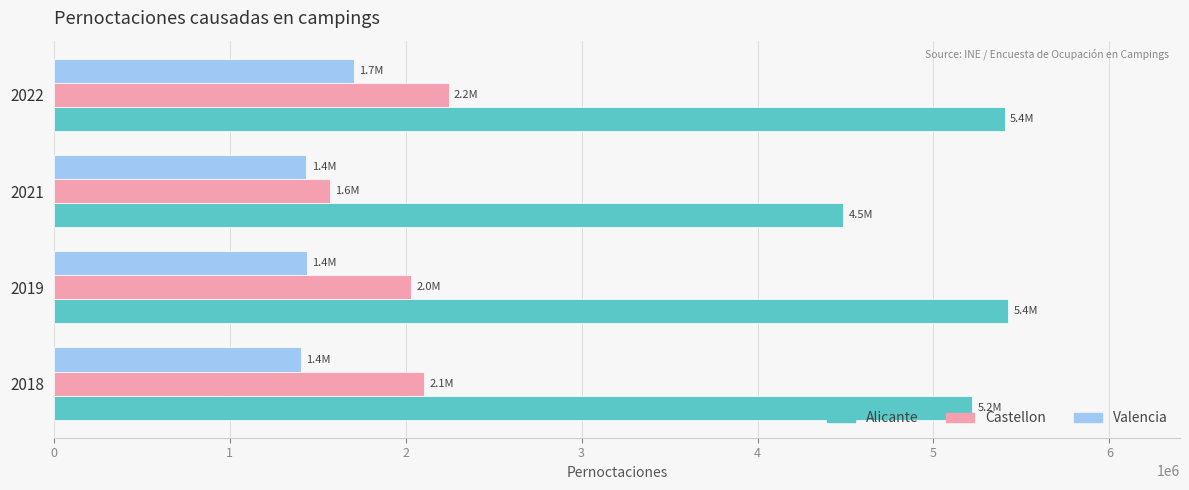

How many data points does each series have?

4